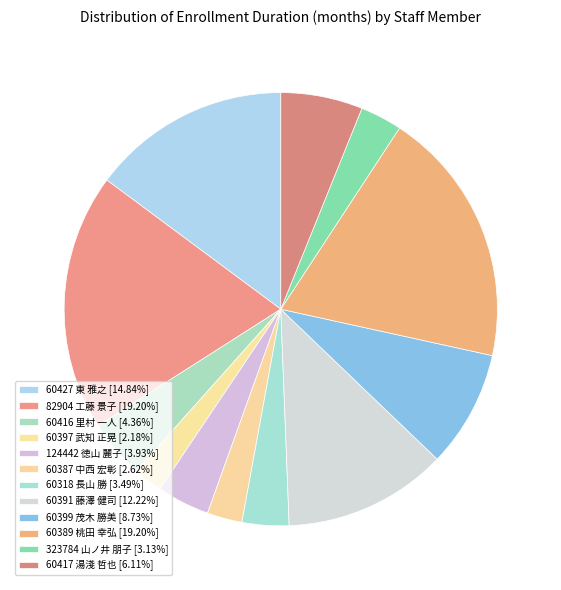

How many segments does this pie chart have?

12